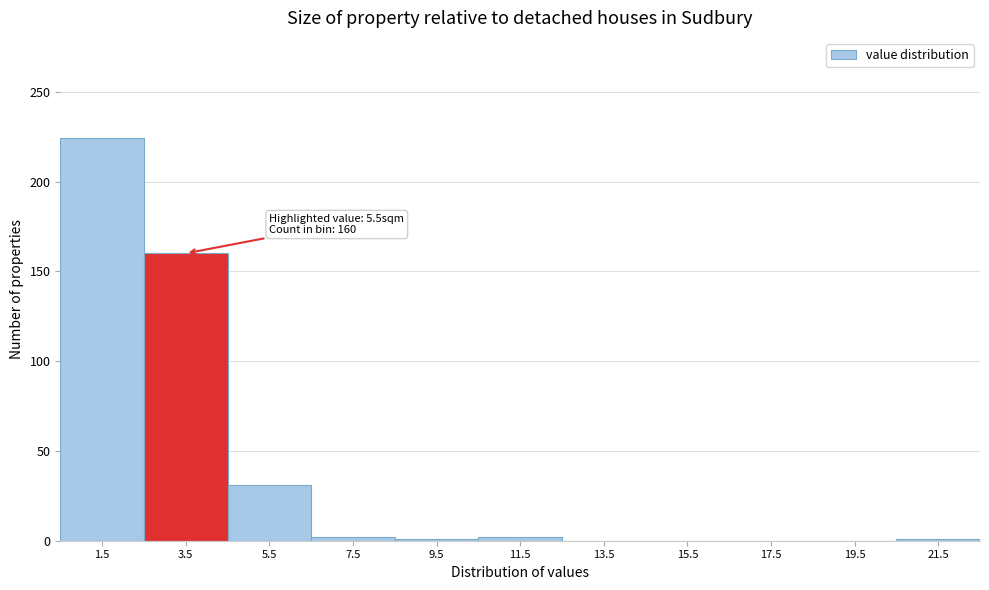

What is the maximum value shown in the chart?

224